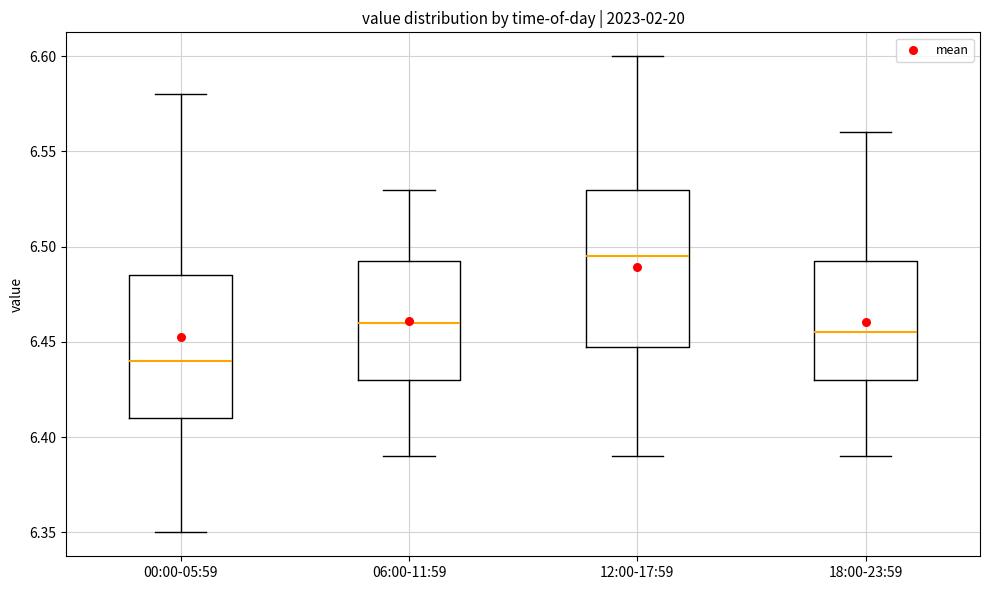

Reading left to right, read every box against the y-axis: the position of its median line, the range the box covers, and the ends of its whiskers. The values are not printed on the chart, so give them approximately, as read against the axis.

00:00-05:59: median 6.440, box 6.410 to 6.485, whiskers 6.350 to 6.580
06:00-11:59: median 6.460, box 6.430 to 6.495, whiskers 6.390 to 6.530
12:00-17:59: median 6.495, box 6.450 to 6.530, whiskers 6.390 to 6.600
18:00-23:59: median 6.455, box 6.430 to 6.495, whiskers 6.390 to 6.560